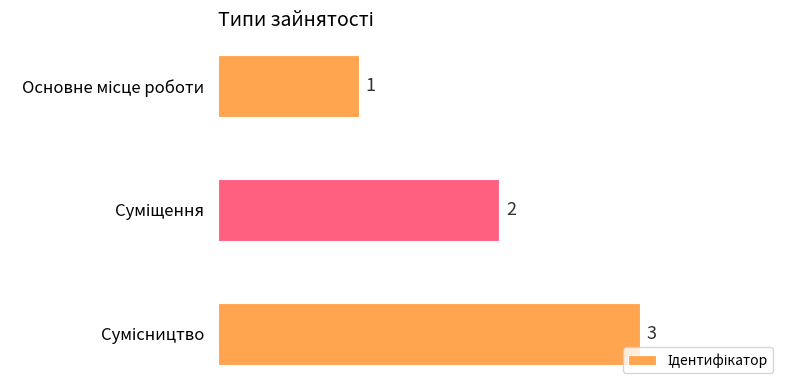

Count the values in the range 1 to 3.

3